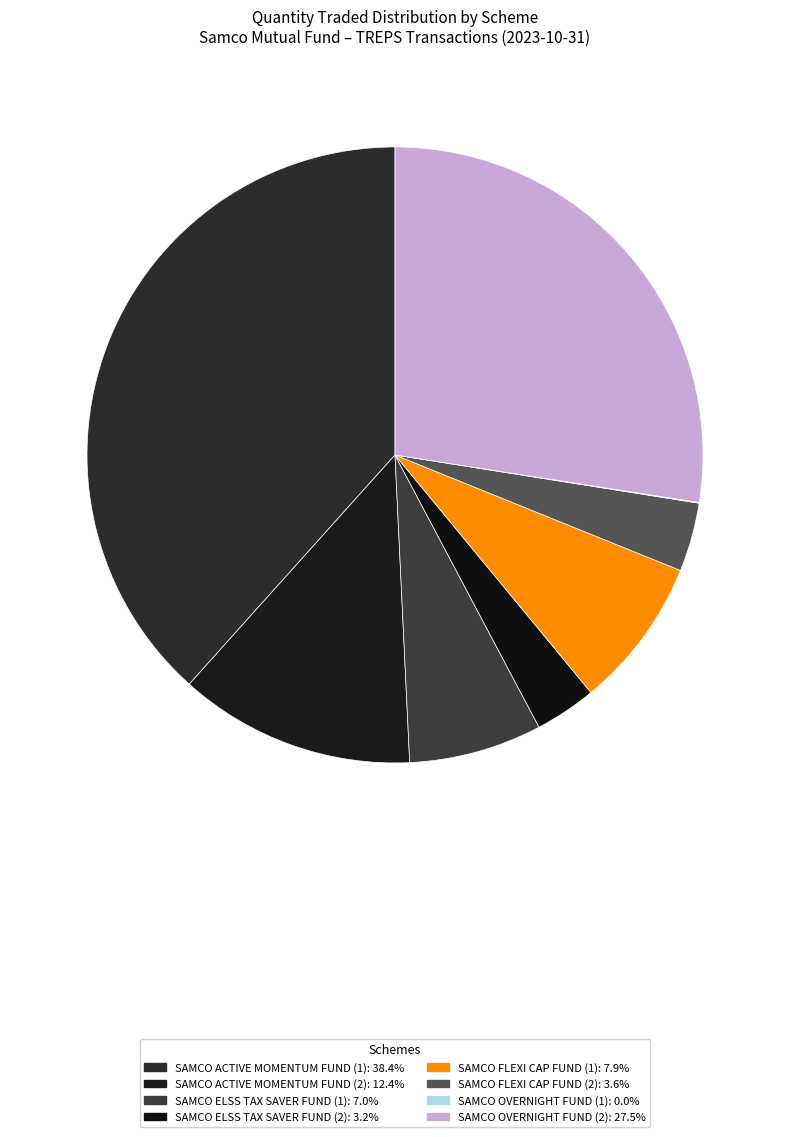

Combined, what portion of the pie is SAMCO OVERNIGHT FUND (1) and SAMCO FLEXI CAP FUND (1)?

7.9%